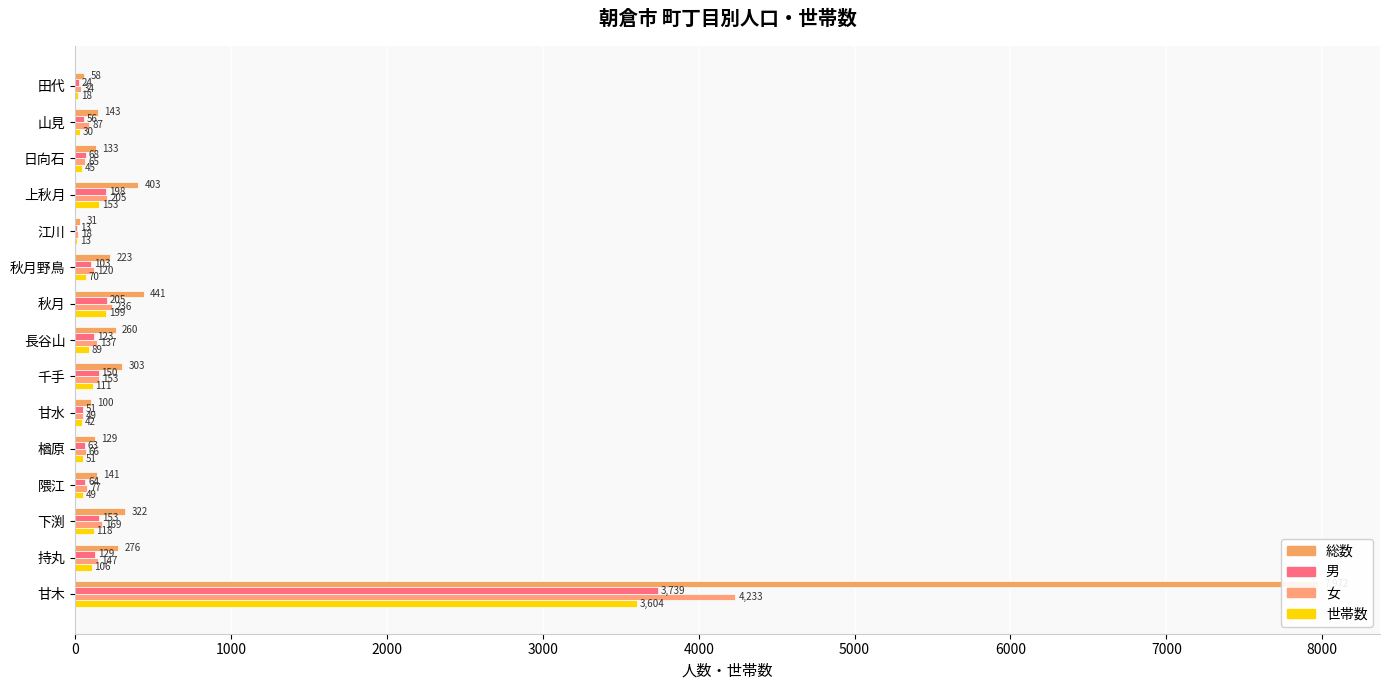

What is the sum of all 世帯数 values?

4698